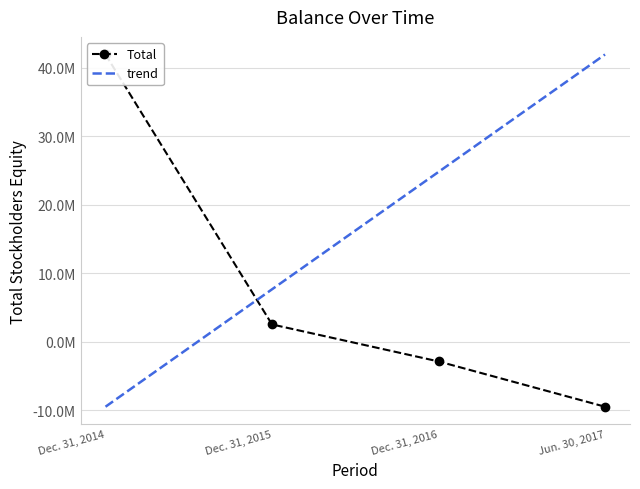

The value at Dec. 31, 2014 is 41962027. True or false?

True